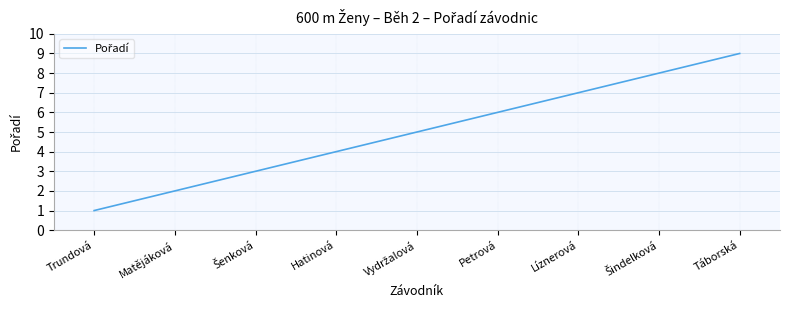

Which has a higher value, Líznerová or Hatinová?

Líznerová